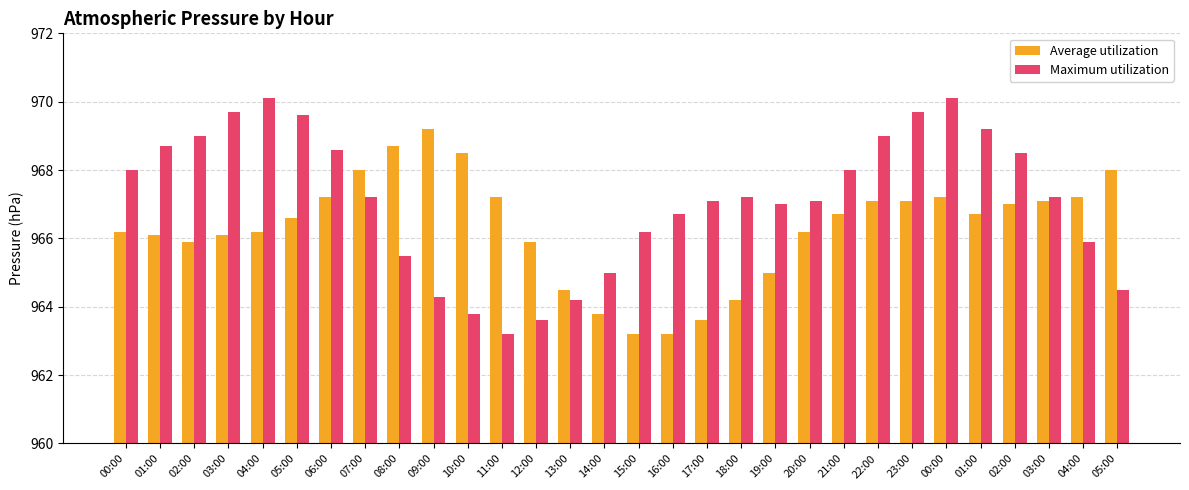

Are the bars grouped side by side (vs. stacked)?

Yes